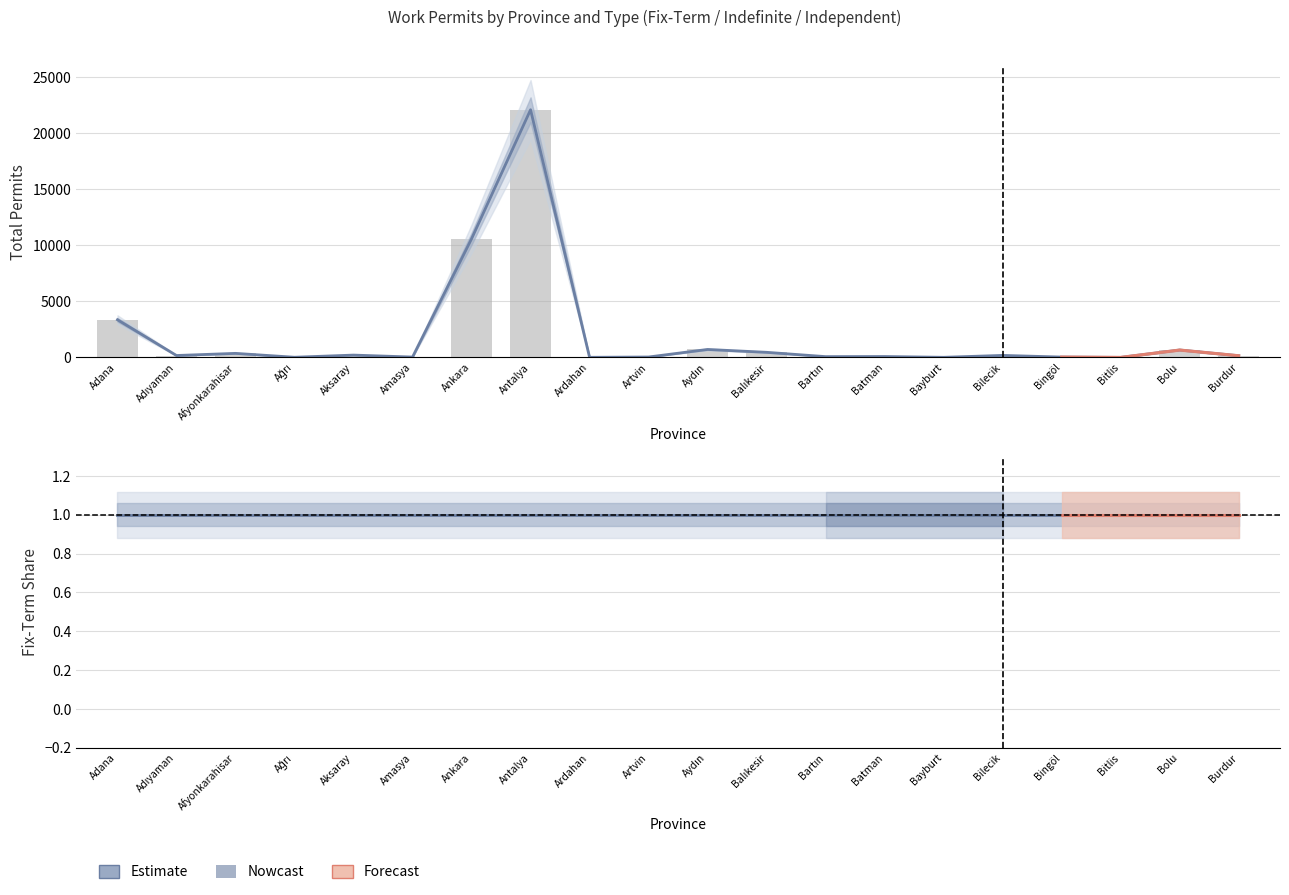

Which series has the largest total across all categories?

Fix-Term